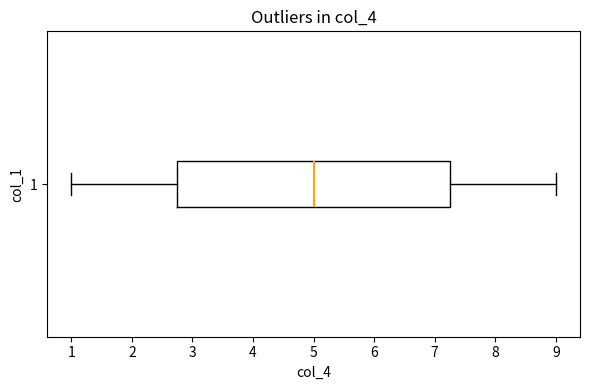

Read this box plot against the x-axis: the position of the median line, the range covered by the box, and the ends of both whiskers. The values are not printed on the chart, so give them approximately, as read against the axis.

median 5.0, box 2.8 to 7.3, whiskers 1.0 to 9.0